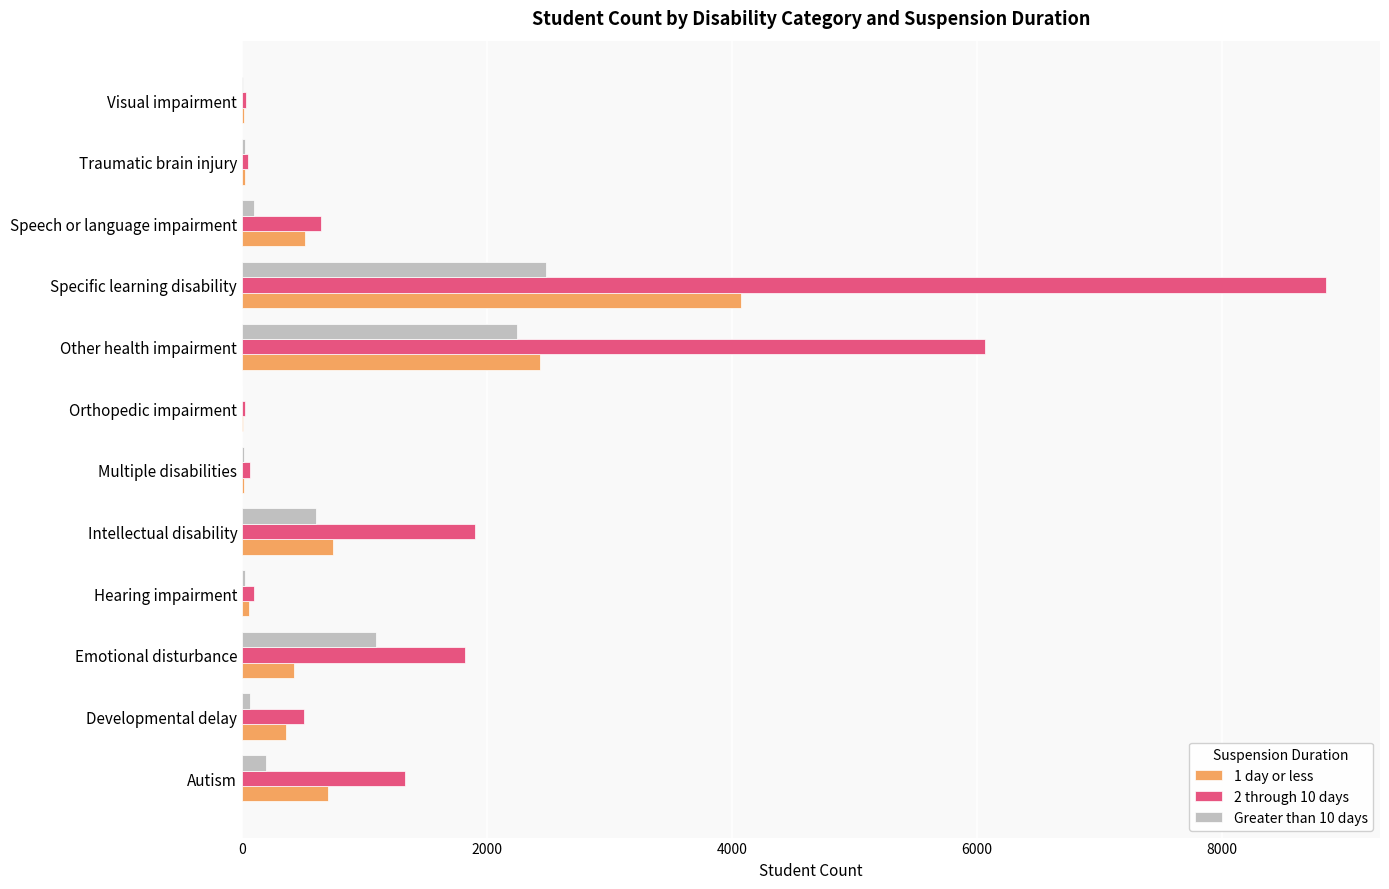

What are all the series names shown in the legend?

1 day or less, 2 through 10 days, Greater than 10 days